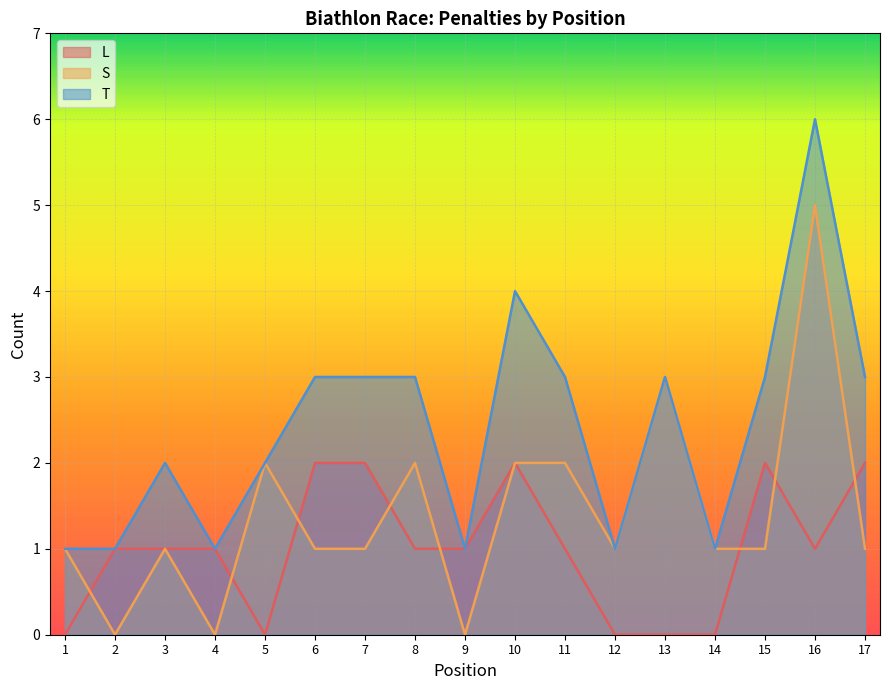

Where is S nearest to the value 2?

5